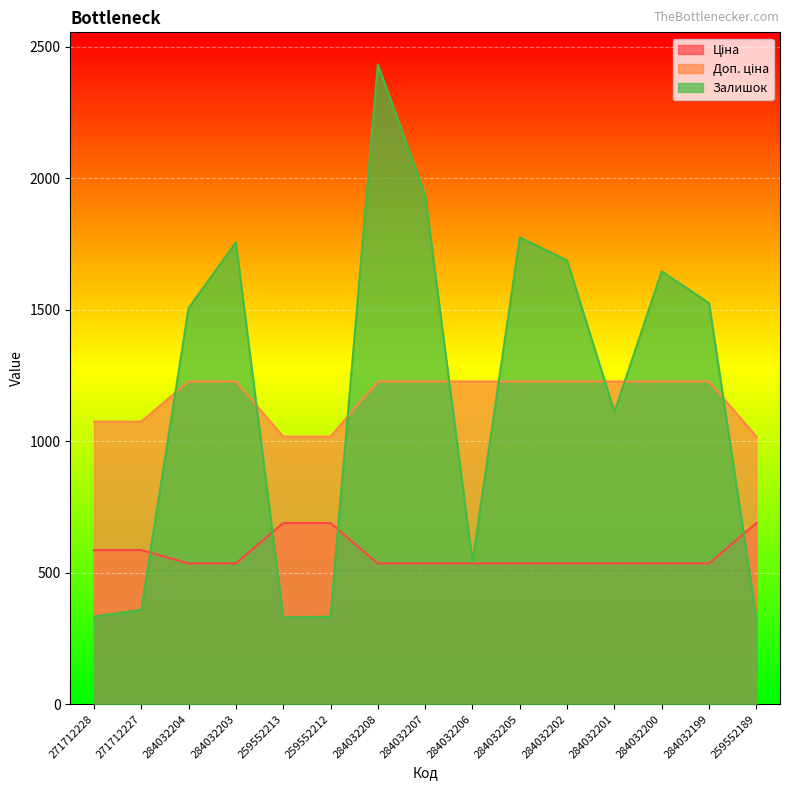

What are all the series names shown in the legend?

Ціна, Доп. ціна, Залишок